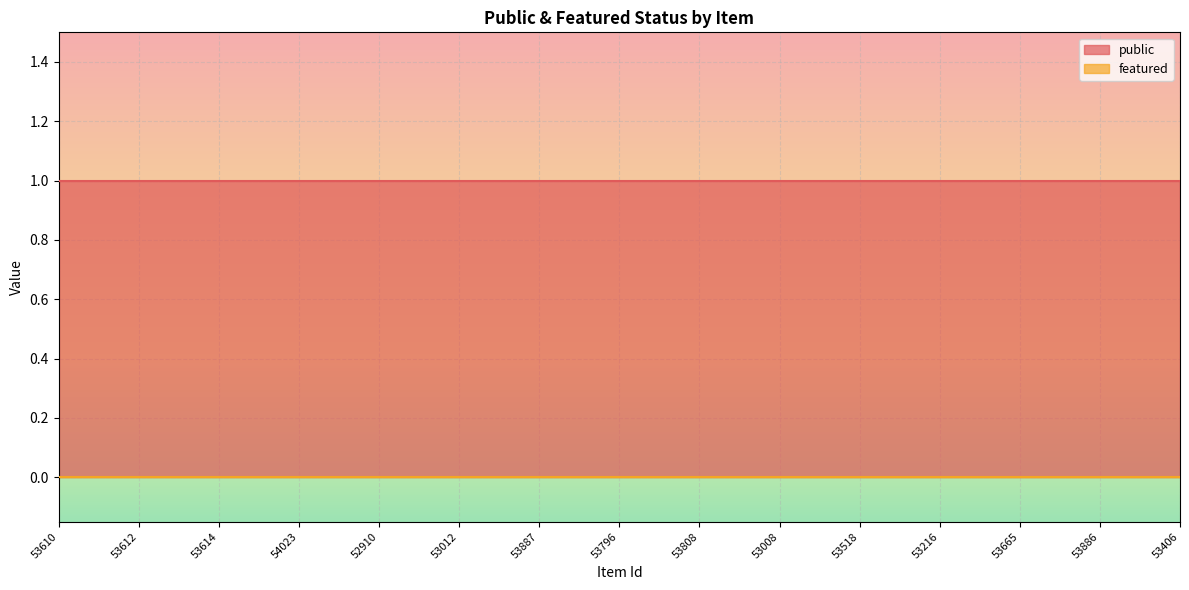

How many lines are shown in the chart?

2